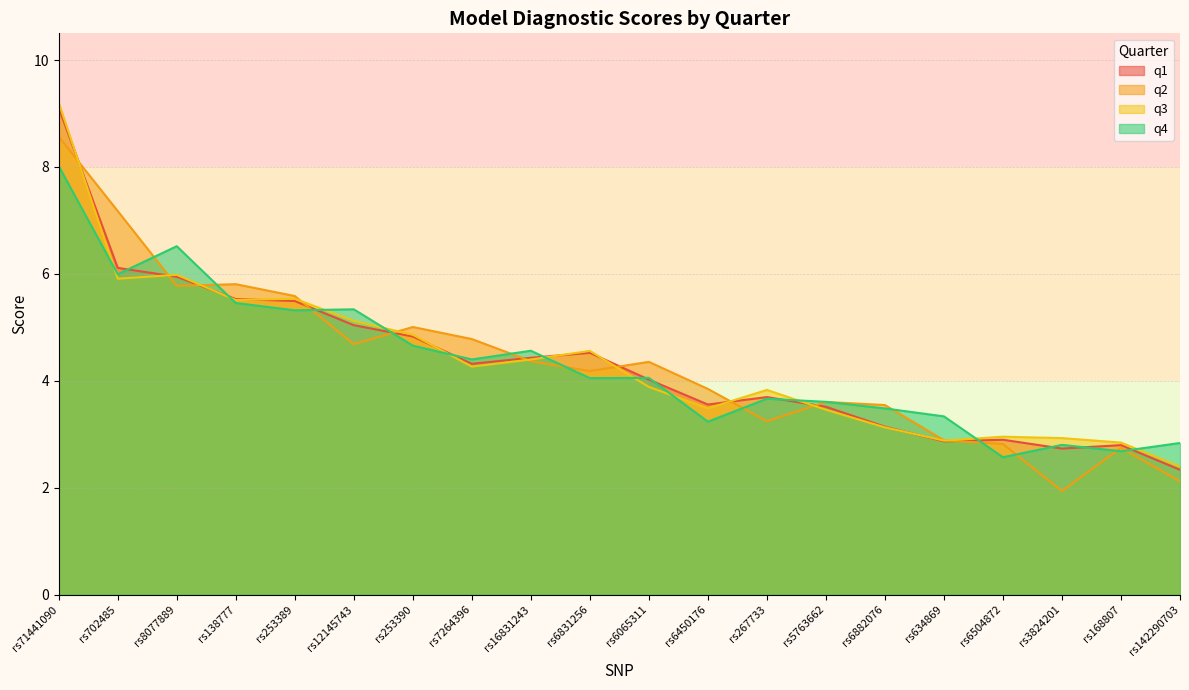

True or false: q3 has a value of 3.5 at rs5763662.

True